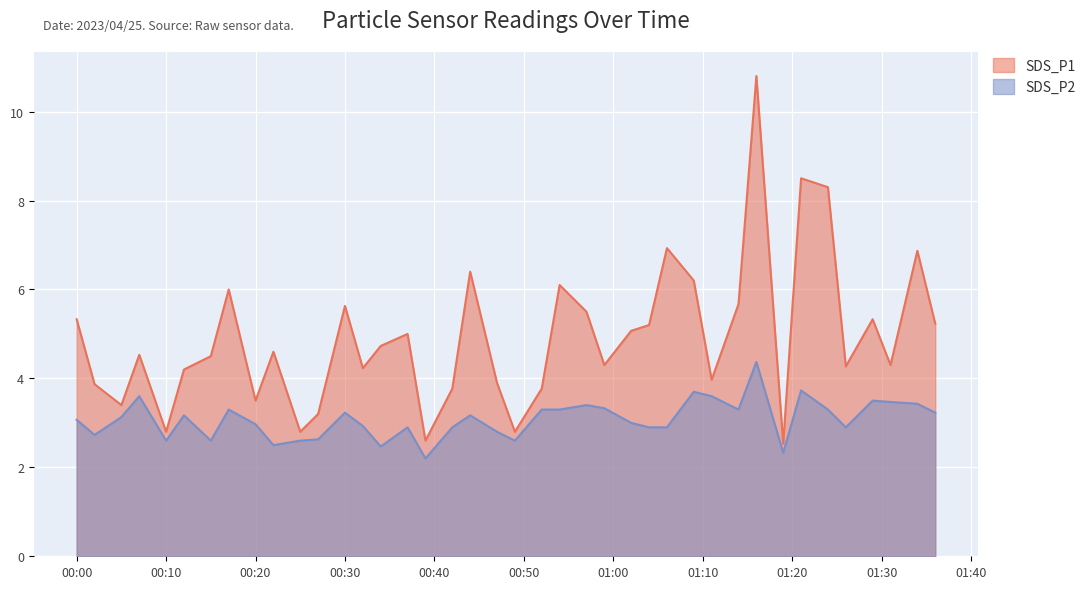

True or false: SDS_P2 and SDS_P1 intersect in this chart.

False